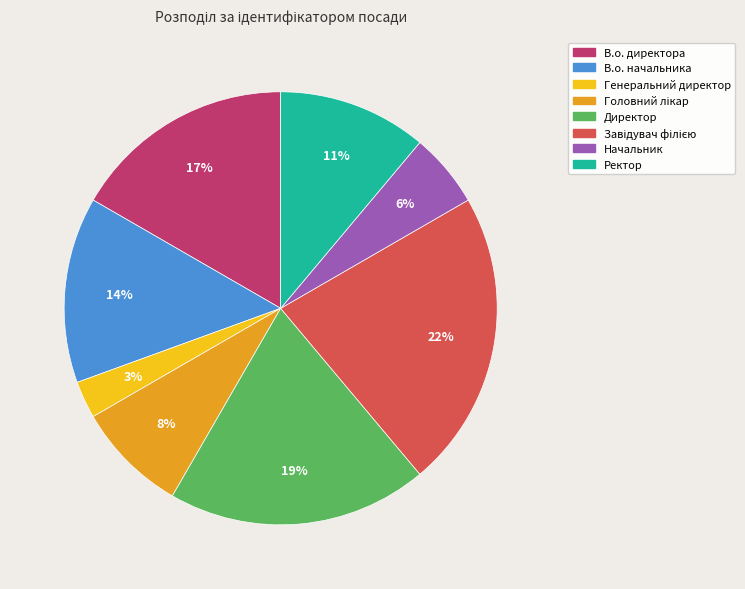

What is the smallest slice in the pie chart?

Генеральний директор